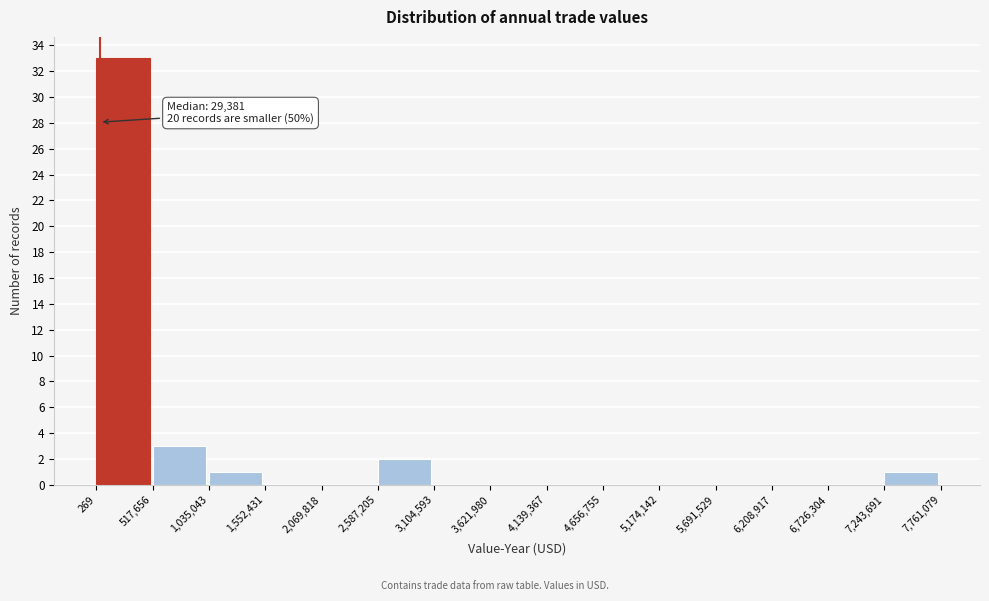

Which range on the x-axis has the tallest bar?

269 to 517,656